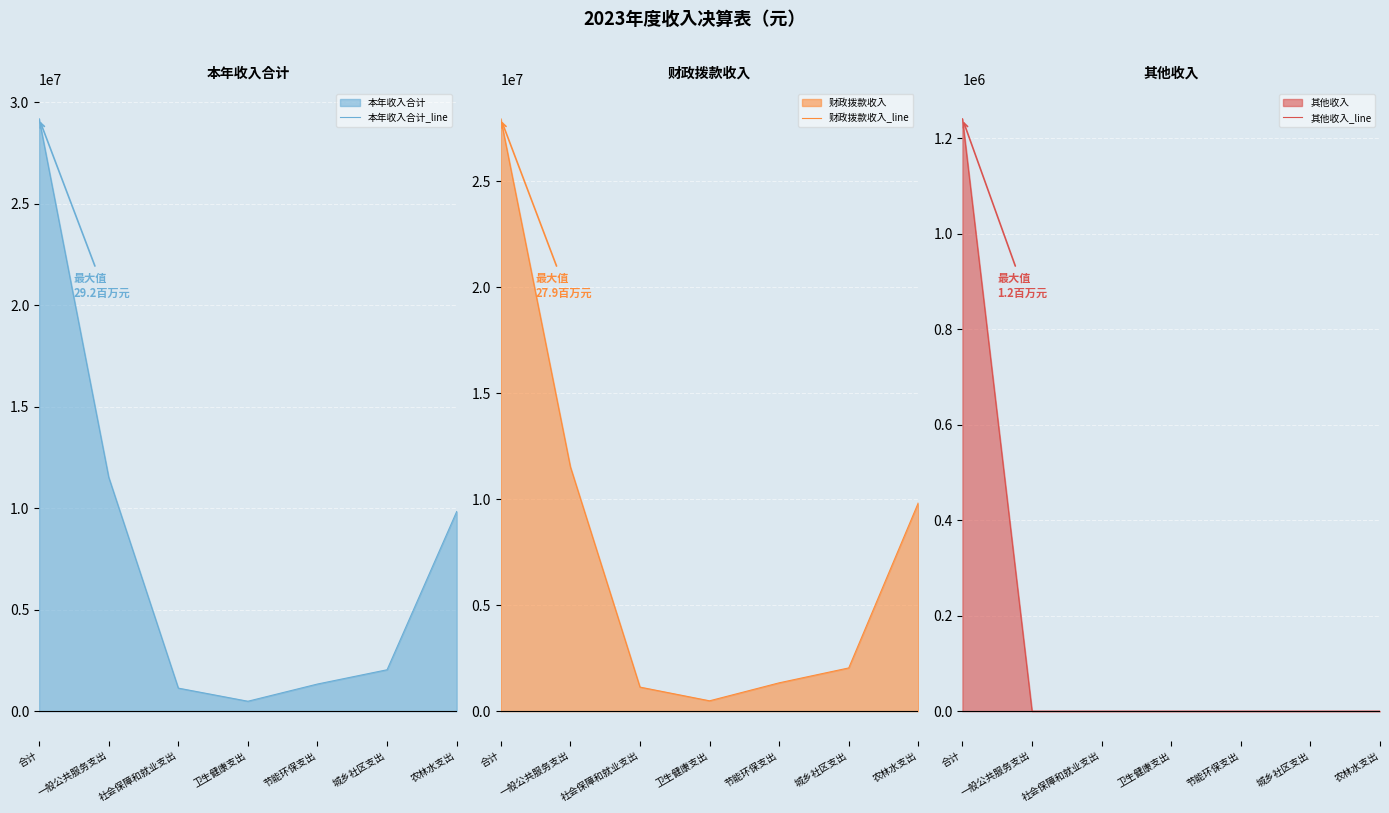

What is the sum of all 本年收入合计_line values?

55532396.4